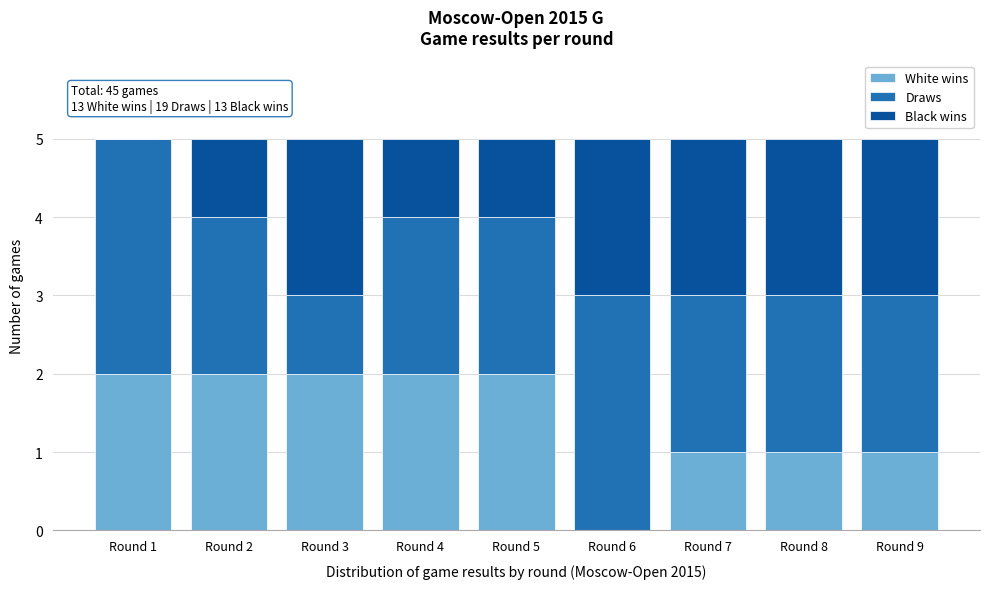

Reading left to right, transcribe the values for White wins.

Round 1=2	Round 2=2	Round 3=2	Round 4=2	Round 5=2	Round 6=0	Round 7=1	Round 8=1	Round 9=1